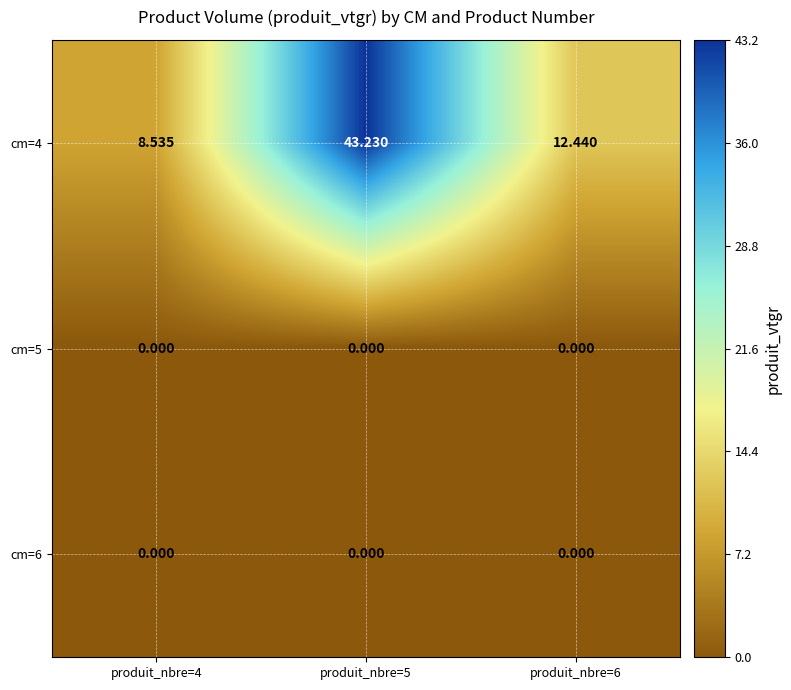

Is the value of cm=5 at produit_nbre=5 greater than the value of cm=4 at produit_nbre=5?

No